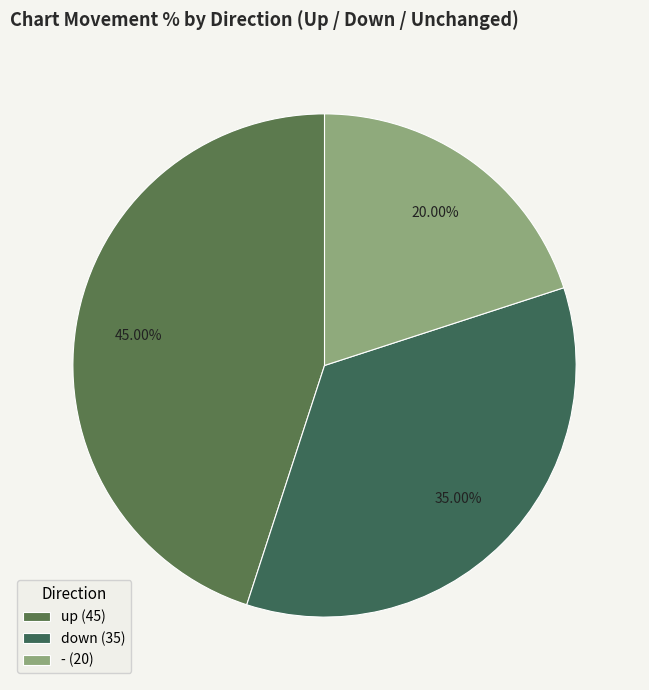

True or false: down accounts for 26% of the total.

False